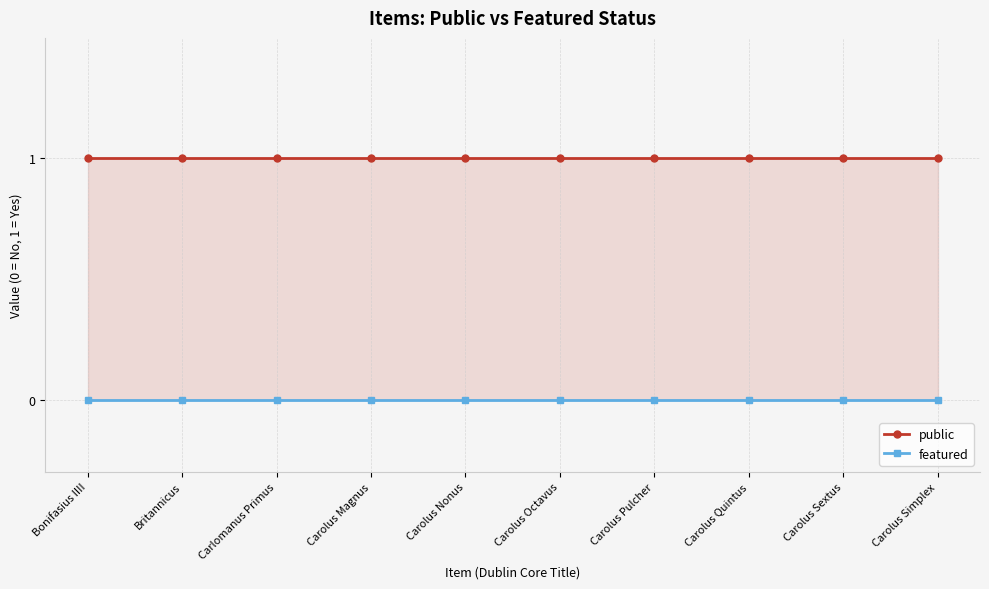

How many distinct data groups are displayed?

2